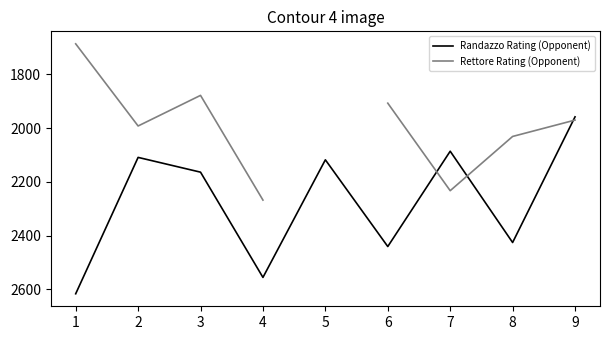

At how many categories does at least one series exceed 2546?

2